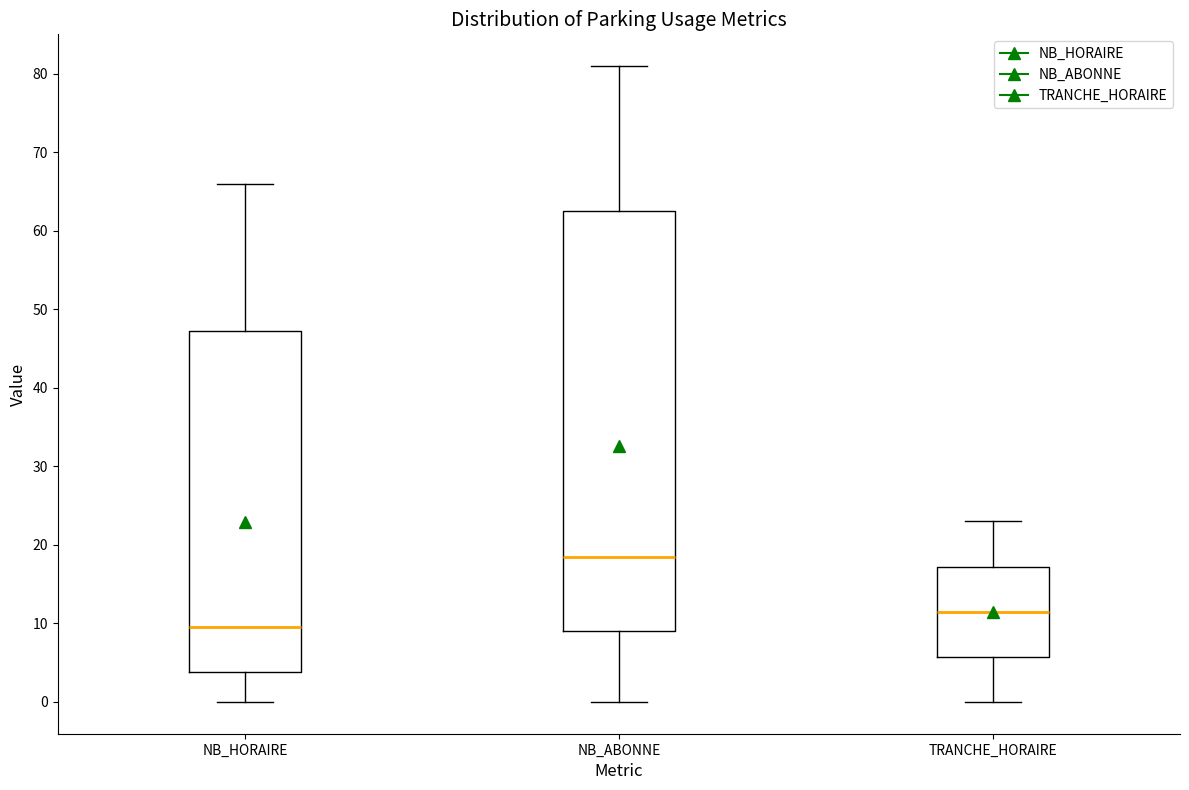

Which box has the lowest median line?

NB_HORAIRE